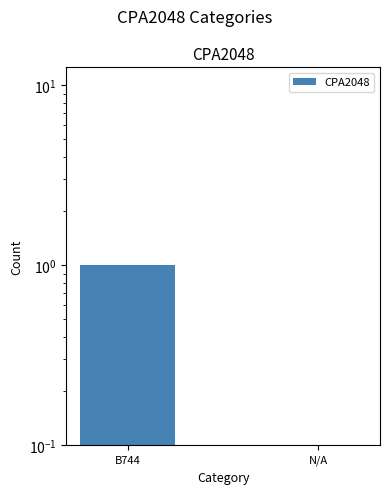

The value at B744 is 0. True or false?

False